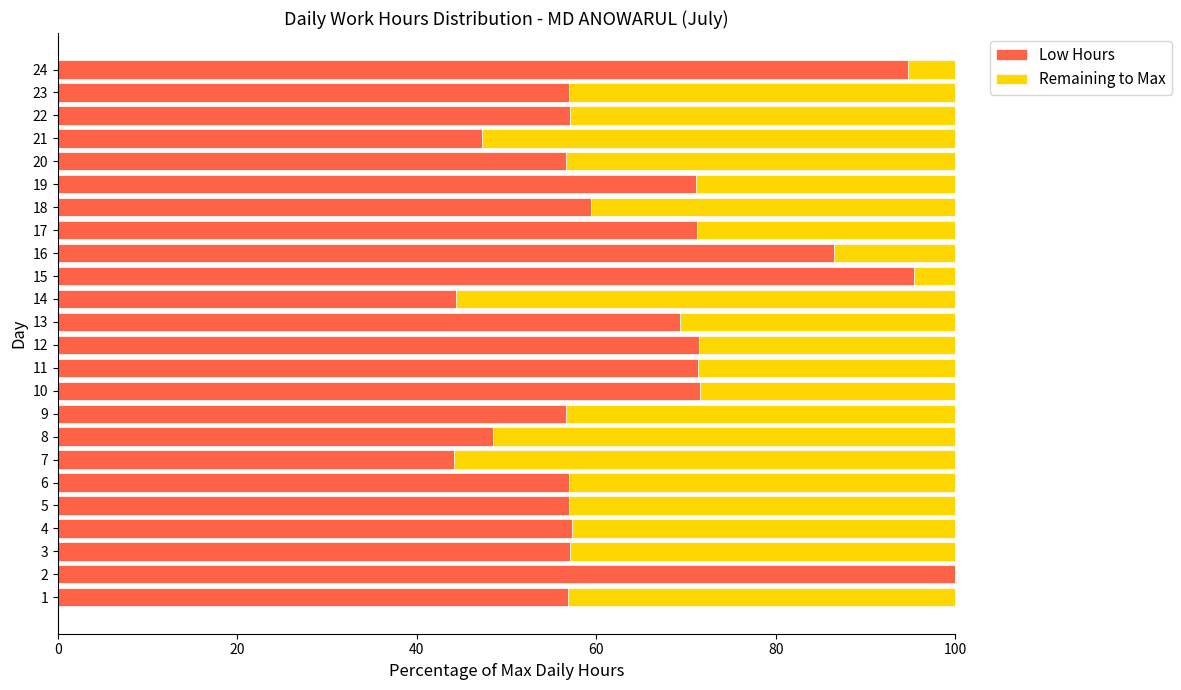

How many distinct data groups are displayed?

2